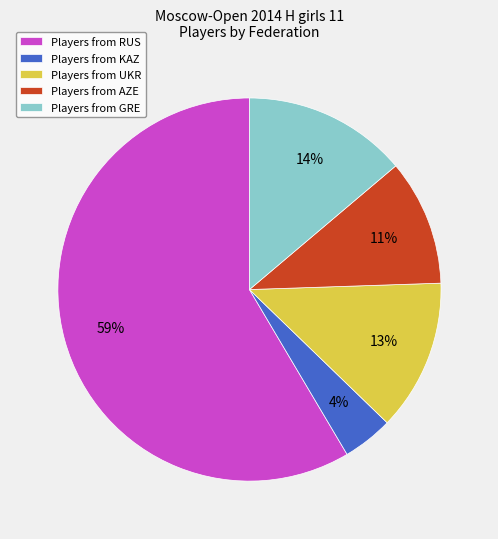

Count the number of slices in the pie.

5